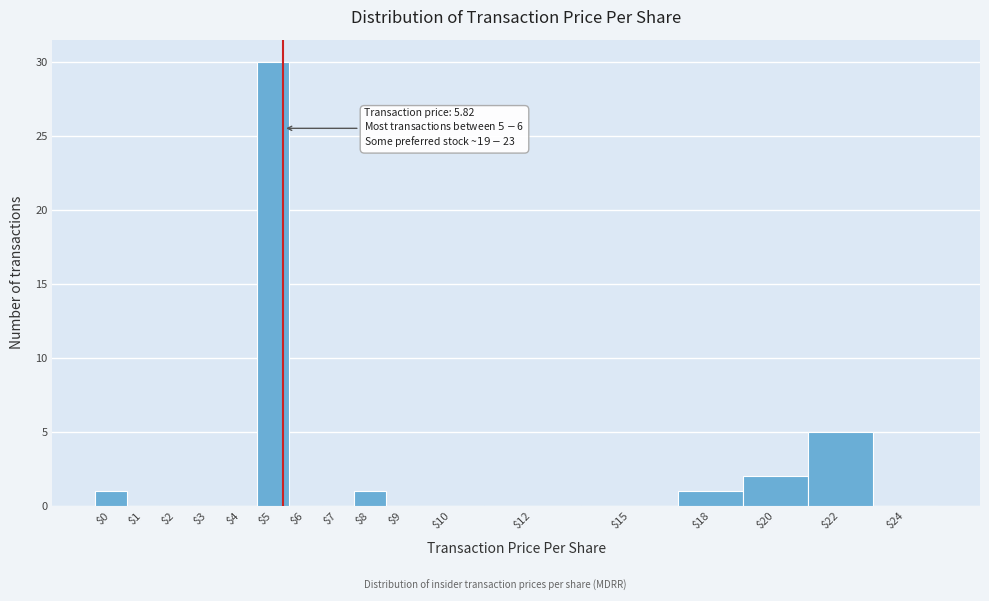

What is the sum of all values?

40